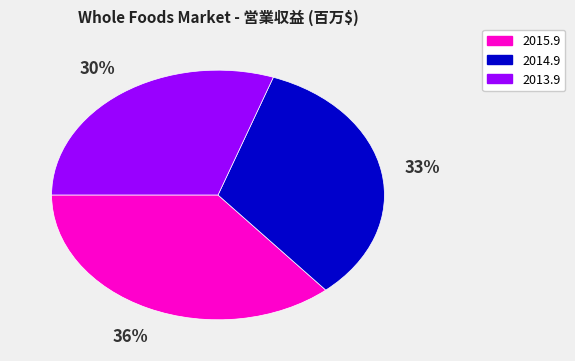

Does 2015.9 represent more than half of the total?

No